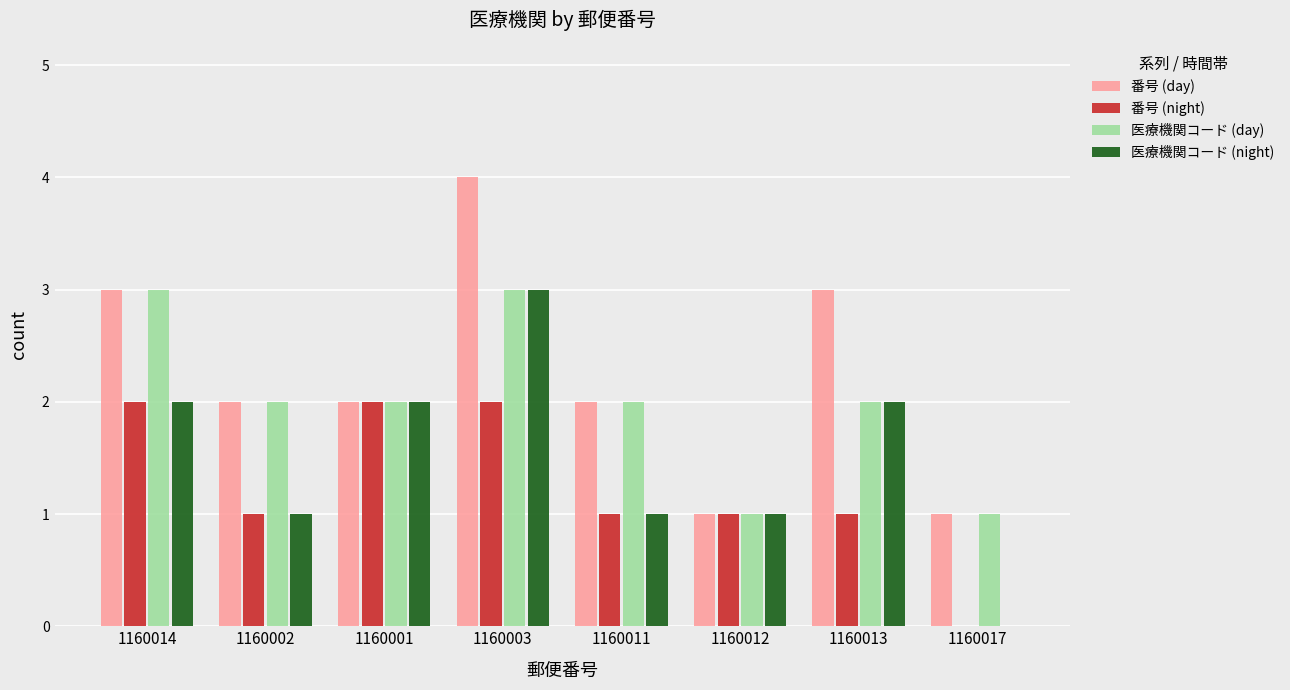

What is the sum of the 医療機関コード (day) values at 1160013 and 1160012?

3